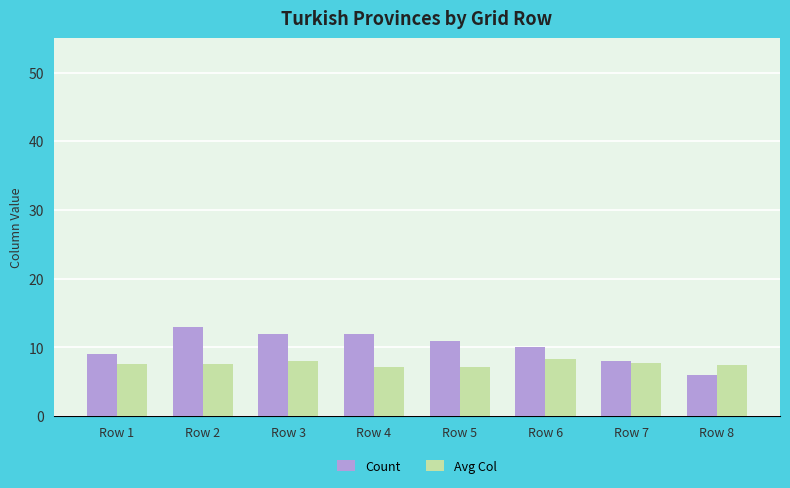

What is the greatest value displayed?

13.0